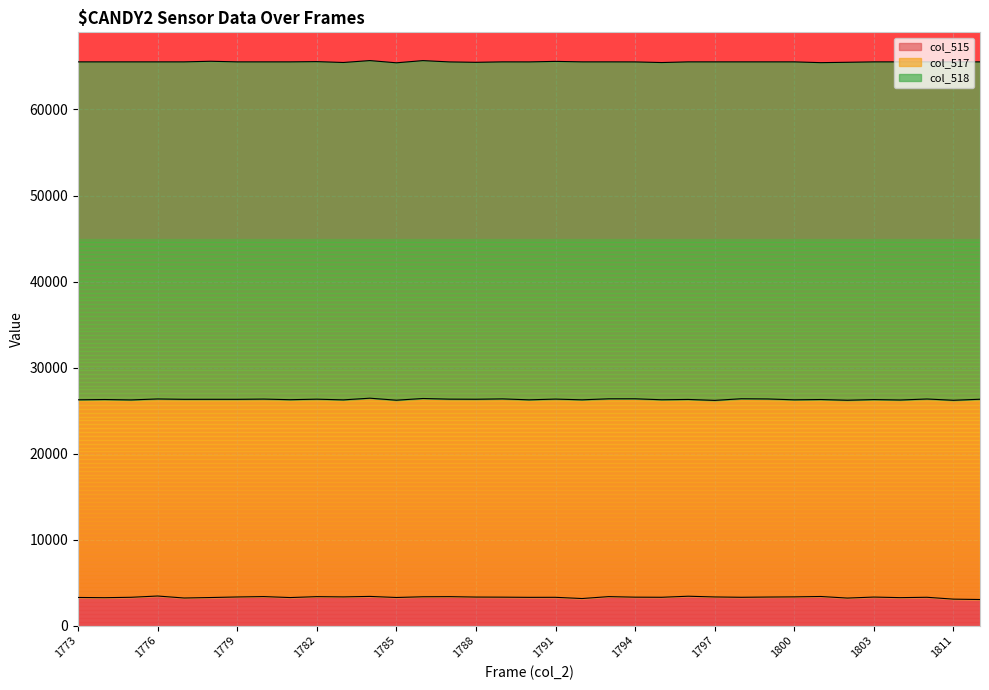

What is the greatest value displayed?

39353